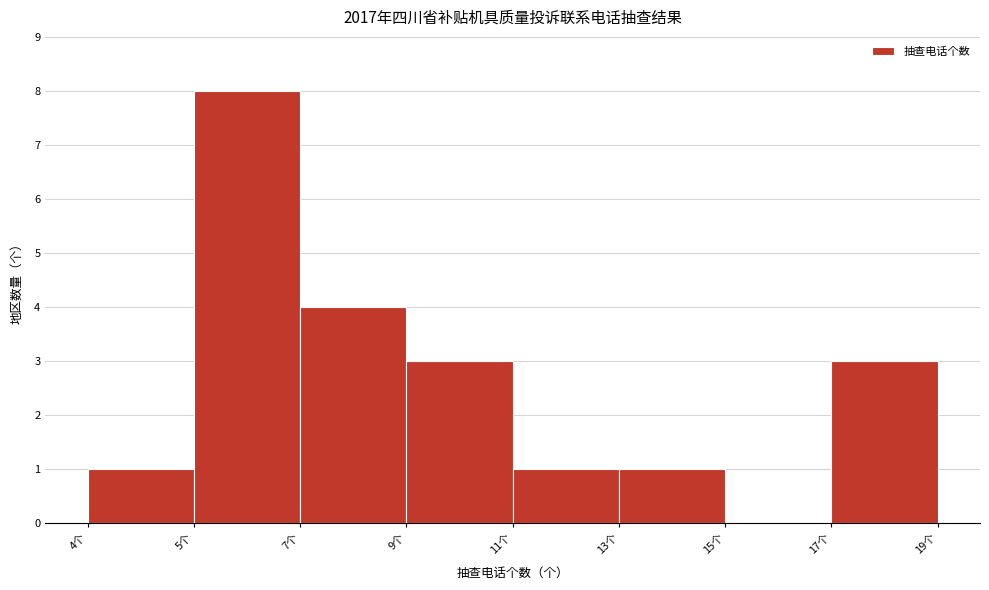

Reading right to left, what are all the values shown in this chart?

17个=3	15个=0	13个=1	11个=1	9个=3	7个=4	5个=8	4个=1